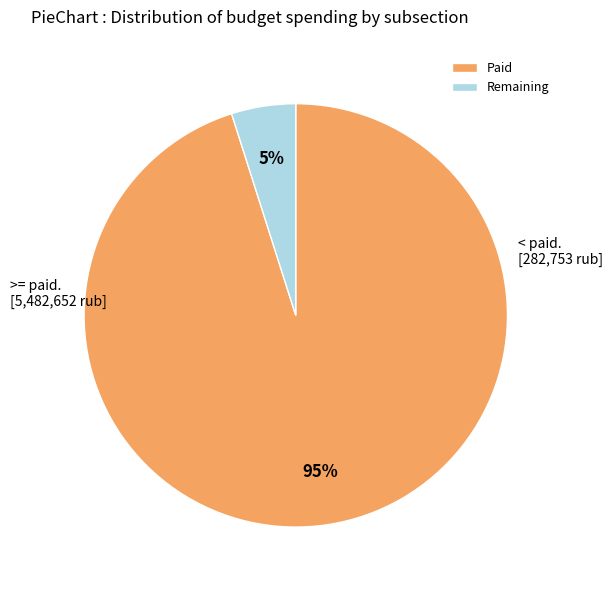

What is the largest slice in the pie chart?

Paid